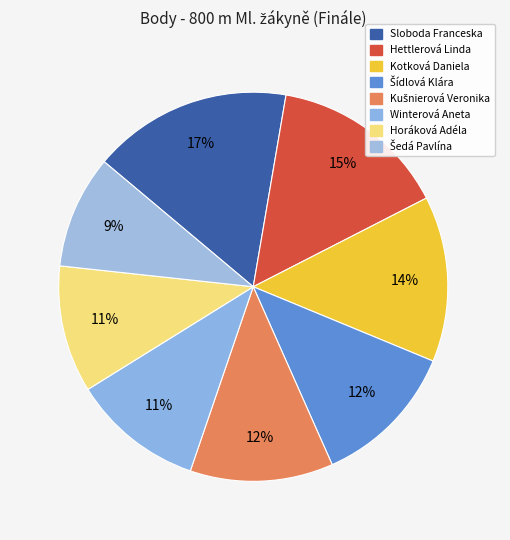

To the nearest percent, what is the difference between the Kušnierová Veronika and Winterová Aneta slice percentages?

1%